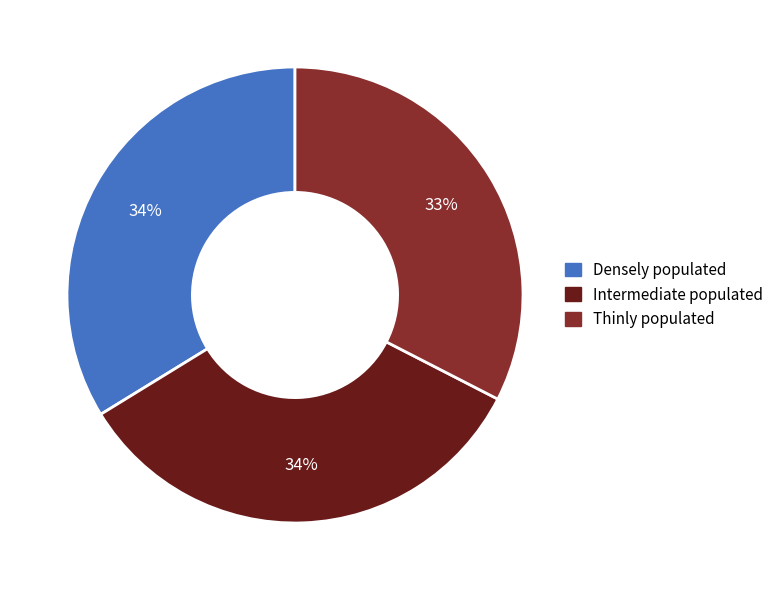

What is the smallest slice in the pie chart?

Thinly populated